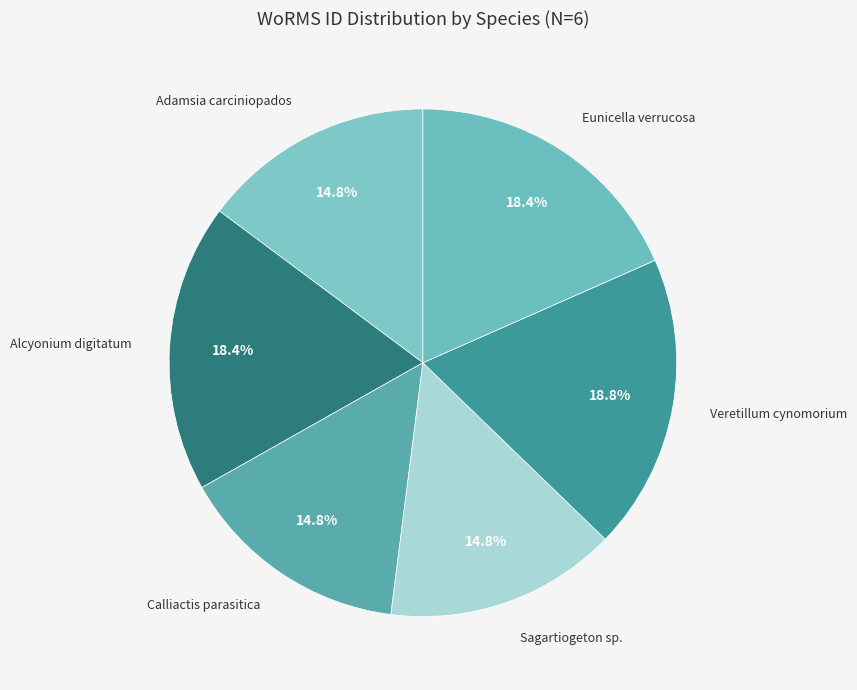

Which category has the smallest portion of the pie?

Sagartiogeton sp.